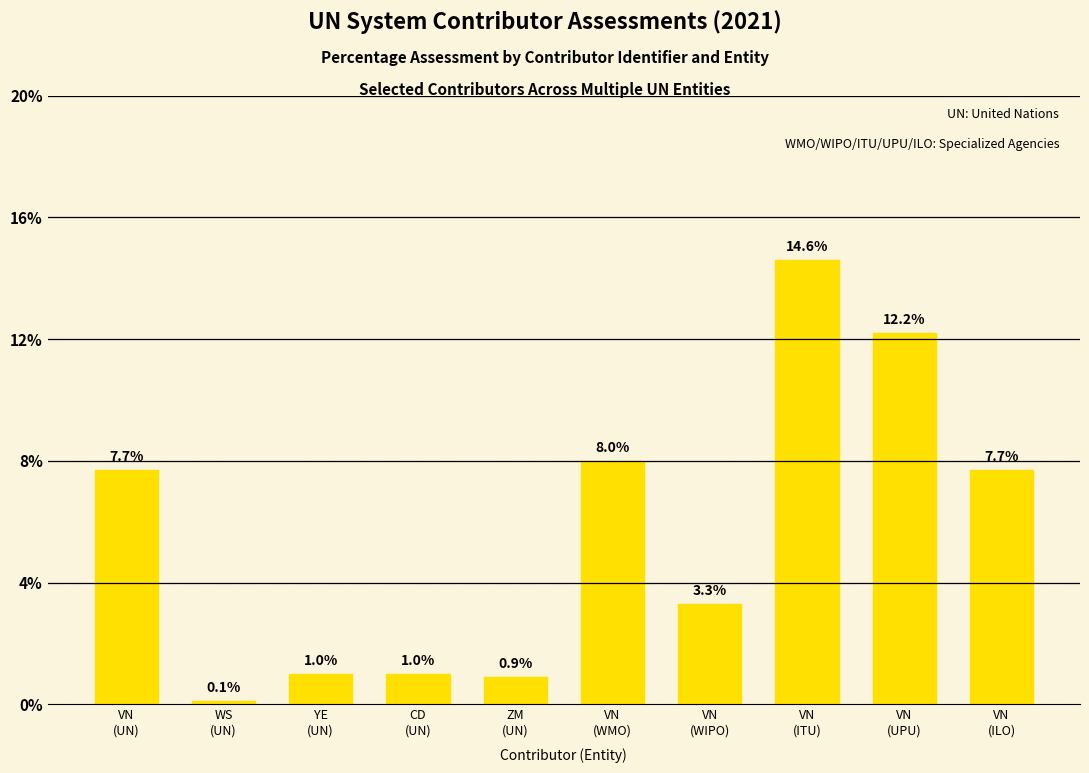

Are the bars horizontal?

No